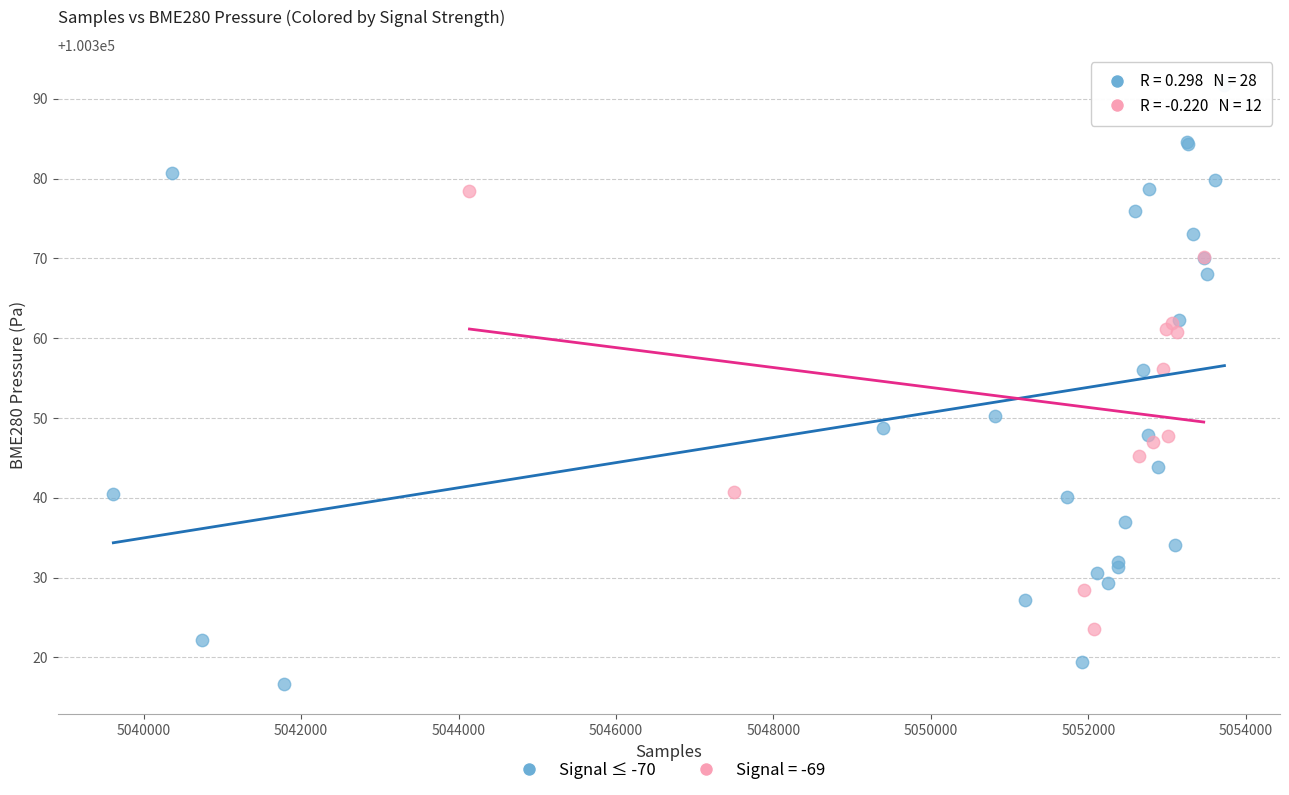

Which series reaches the minimum Y coordinate?

Signal ≤ -70